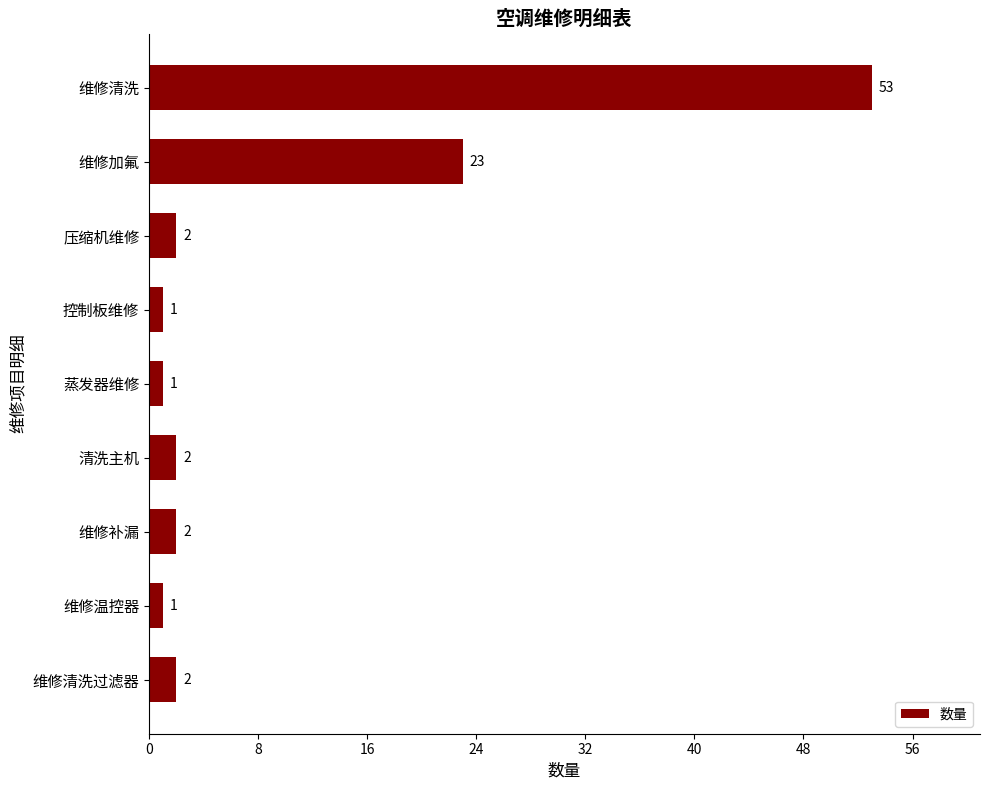

What is the minimum value shown in the chart?

1